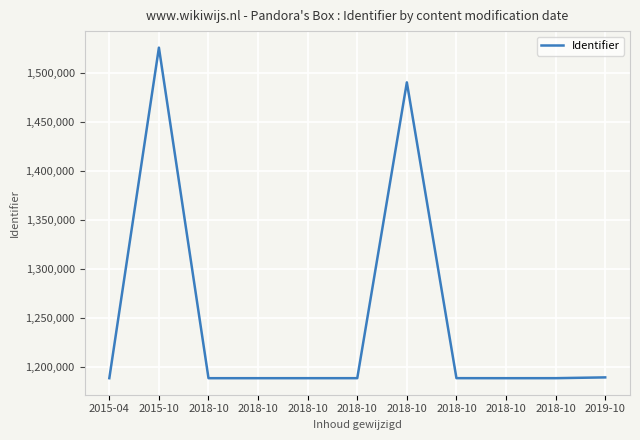

Does the chart have visible grid lines?

Yes